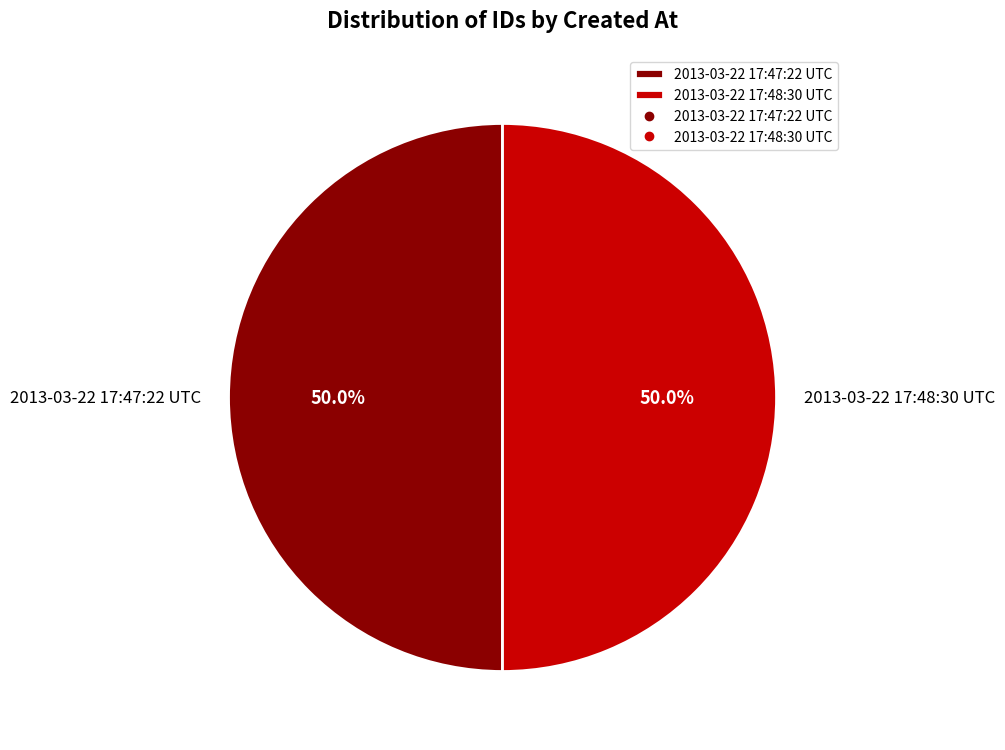

What percentage do 2013-03-22 17:48:30 UTC and 2013-03-22 17:47:22 UTC together represent?

100.0%